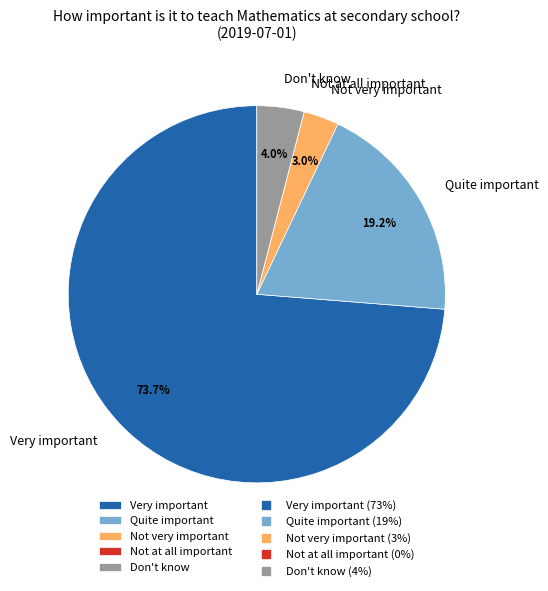

Do Not very important and Very important together represent more than half of the pie?

Yes